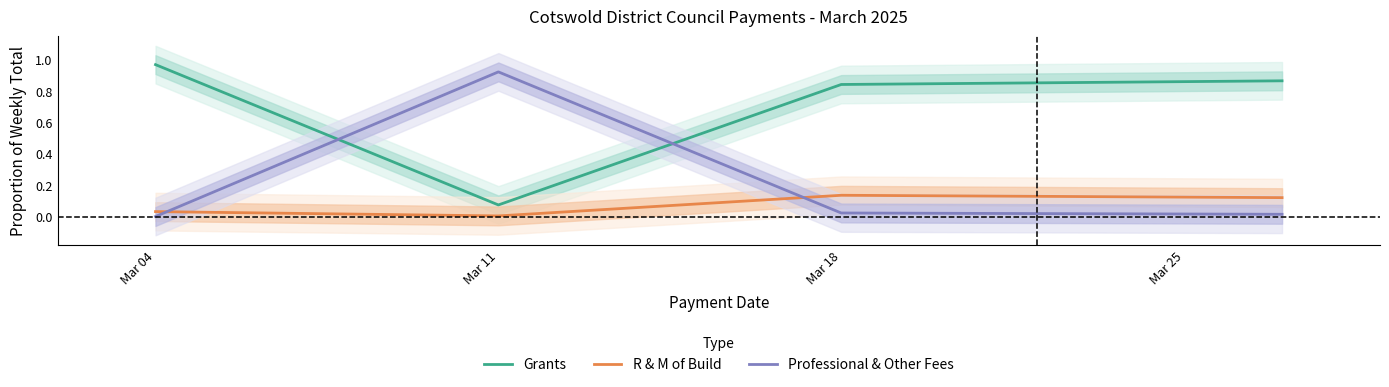

How many times do Professional & Other Fees and R & M of Build cross each other?

2